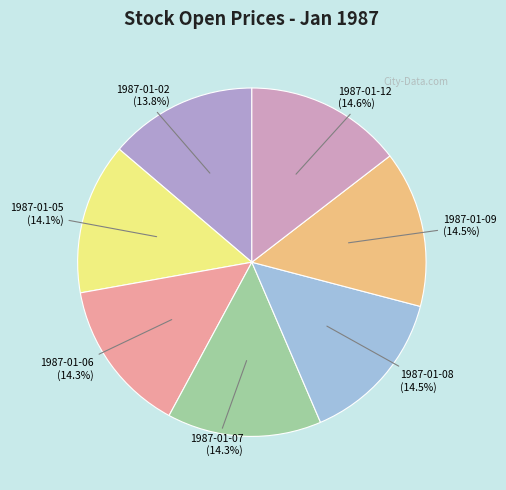

Is it true that 1987-01-05 is 27% of the pie?

False